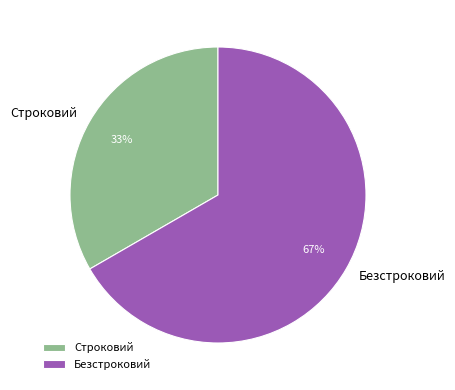

Which slice is the largest?

Безстроковий